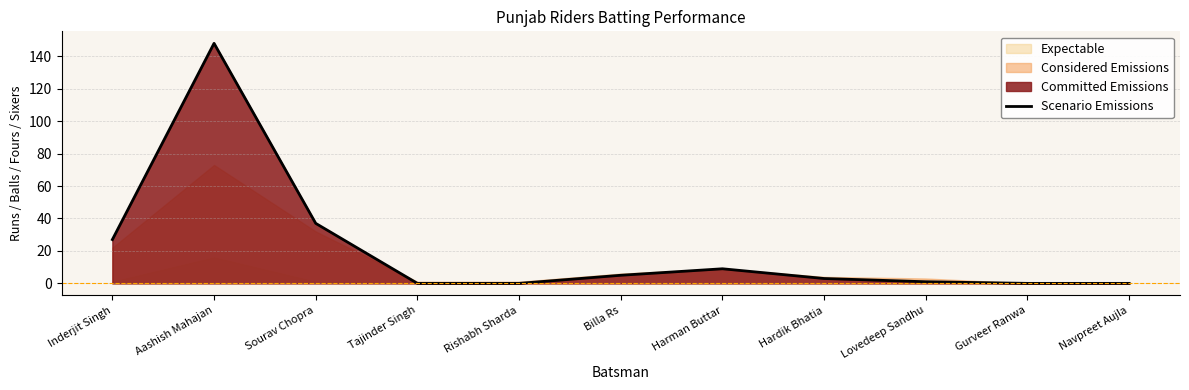

At which category does the chart reach its minimum across all series?

Tajinder Singh